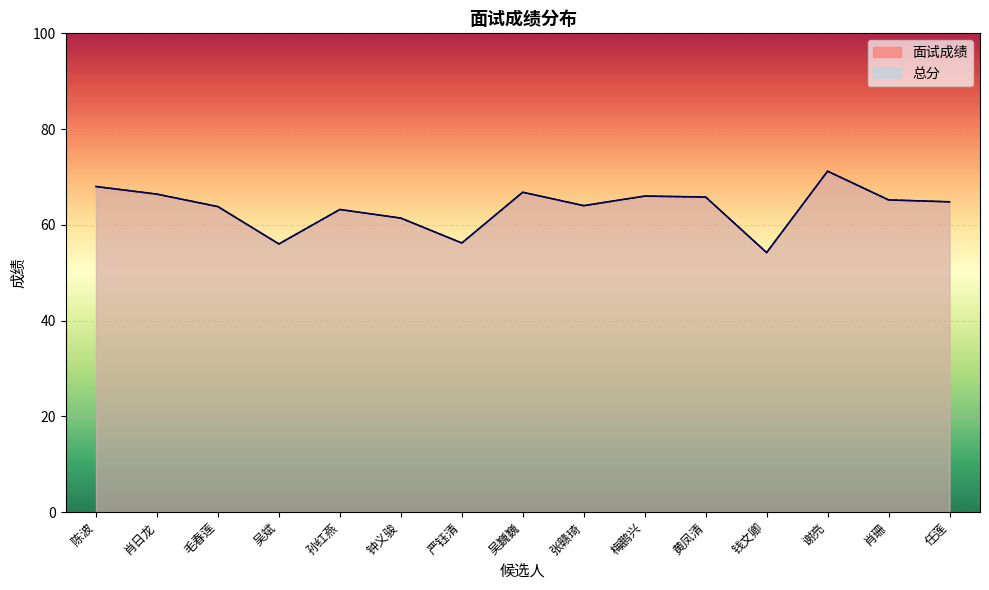

Reading right to left, list all the values displayed in this chart.

面试成绩: 64.8	65.2	71.2	54.2	65.8	66.0	64.0	66.8	56.2	61.4	63.2	56.0	63.8	66.4	68.0
总分: 64.8	65.2	71.2	54.2	65.8	66.0	64.0	66.8	56.2	61.4	63.2	56.0	63.8	66.4	68.0